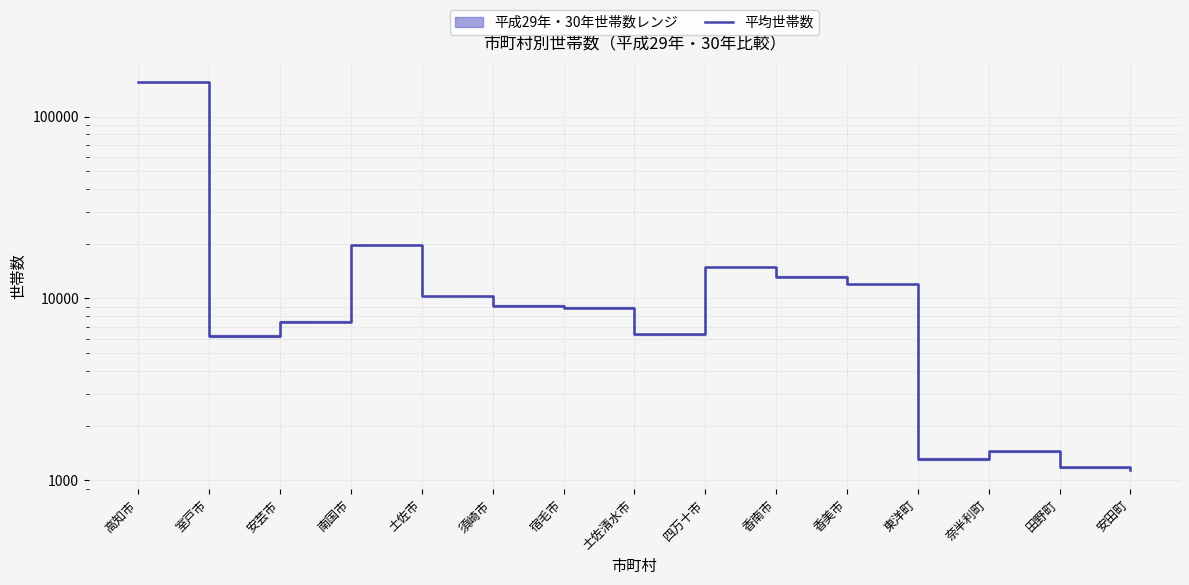

What is the difference between the values at 須崎市 and 土佐清水市?

2777.0